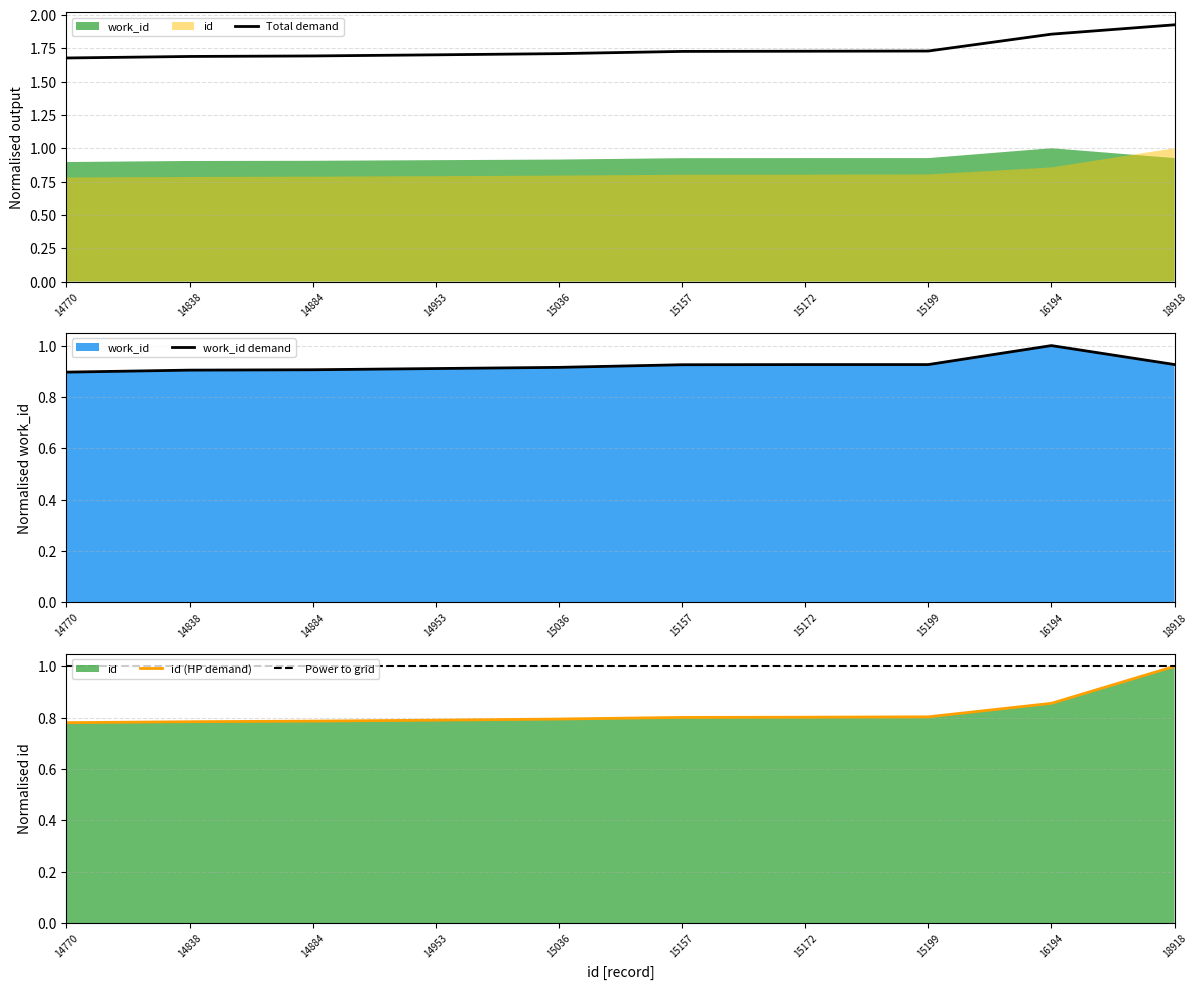

What is the sum of the values at 15199 and 18918?

1.9